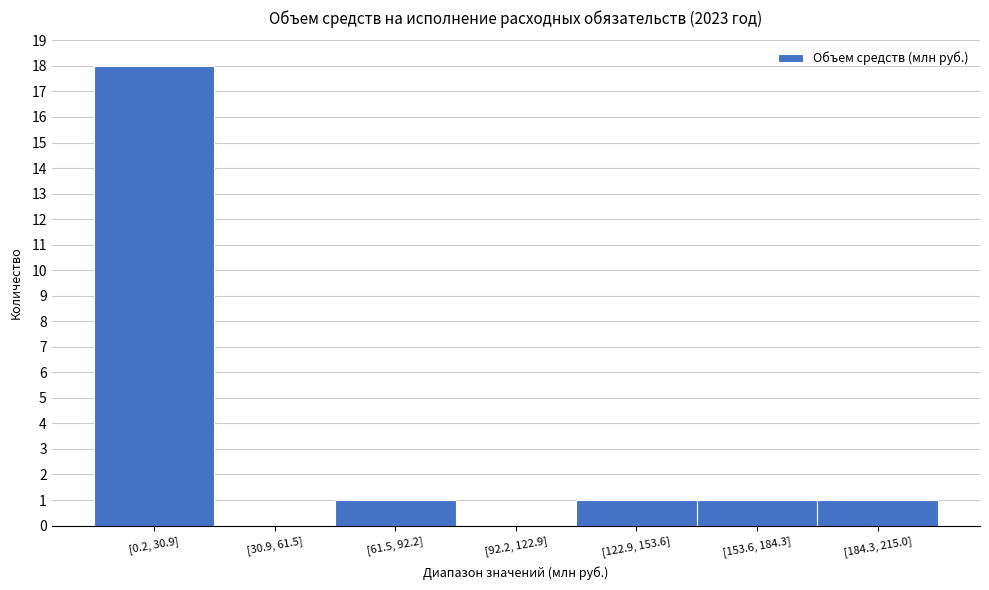

Reading left to right, what are all the values shown in this chart?

[0.2, 30.9]=18	[30.9, 61.5]=0	[61.5, 92.2]=1	[92.2, 122.9]=0	[122.9, 153.6]=1	[153.6, 184.3]=1	[184.3, 215.0]=1